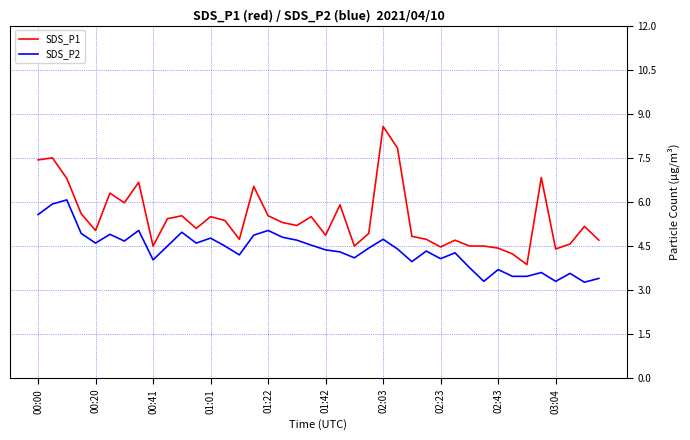

Which series has the largest total across all categories?

SDS_P1